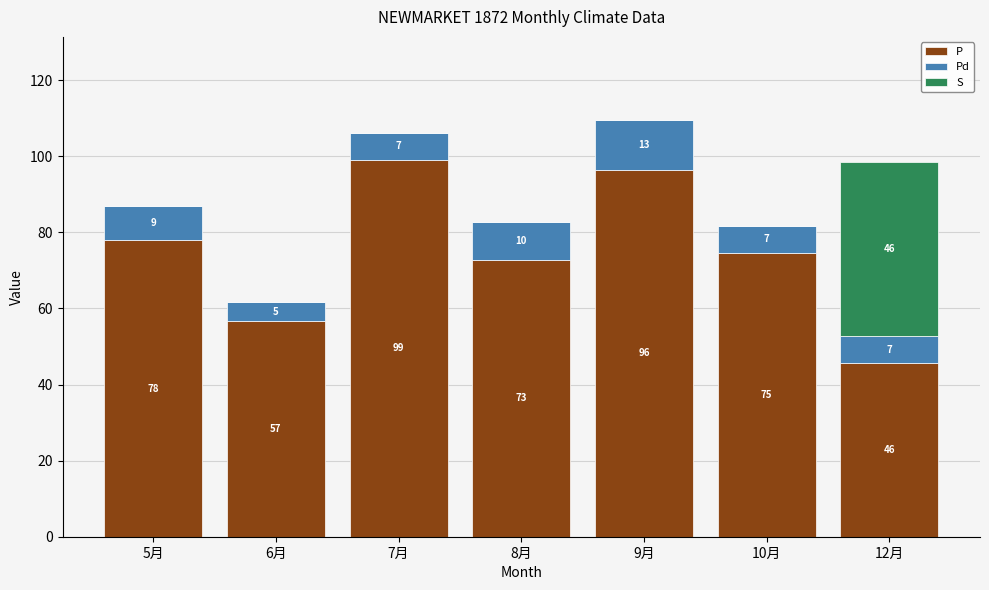

At which category is the sum across all series the highest?

9月